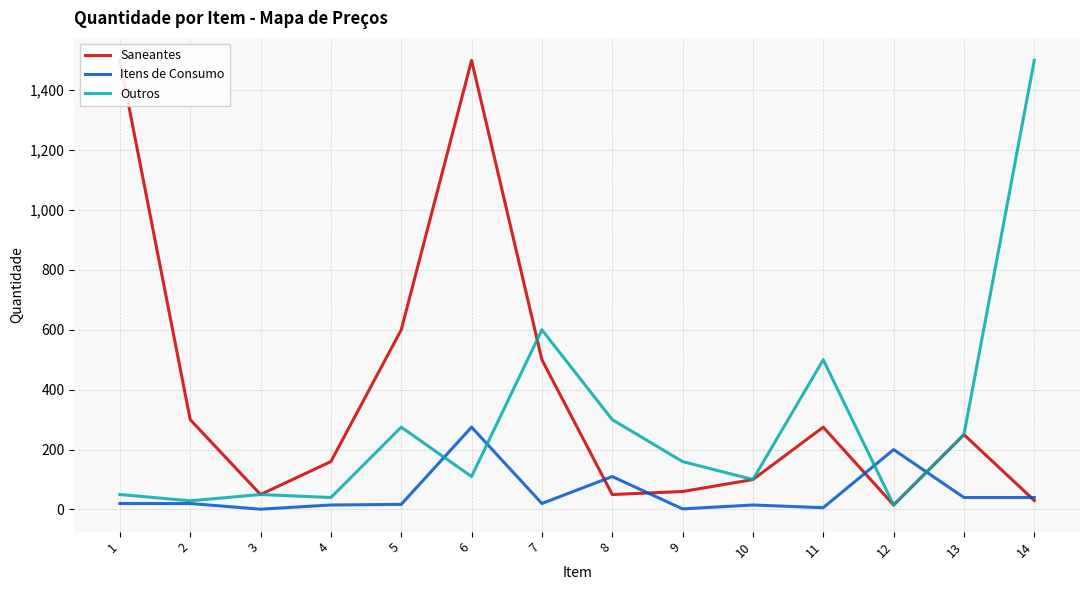

True or false: Itens de Consumo has more than 0 interior local peaks.

True